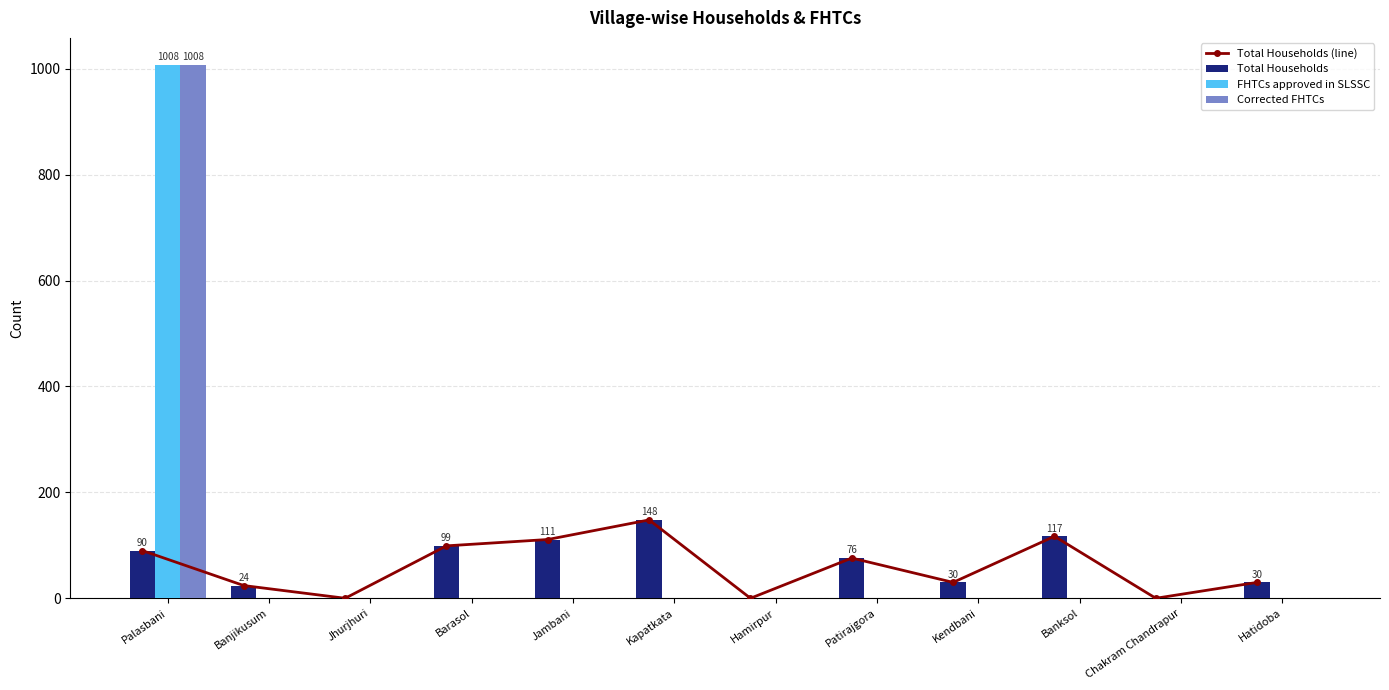

Rank the categories by Total Households value from highest to lowest.

Kapatkata, Banksol, Jambani, Barasol, Palasbani, Patirajgora, Kendbani, Hatidoba, Banjikusum, Jhurjhuri, Hamirpur, Chakram Chandrapur